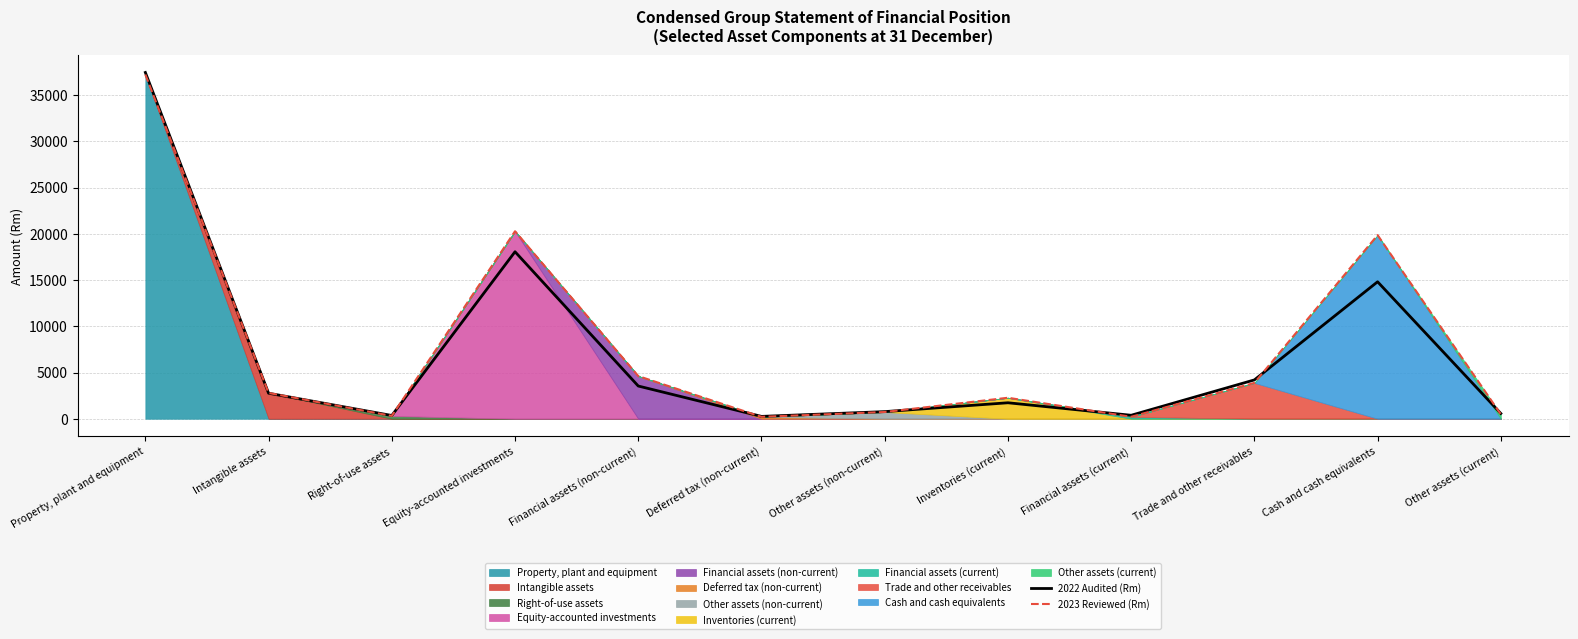

True or false: 2022 Audited (Rm) has a value of 834 at Intangible assets.

False